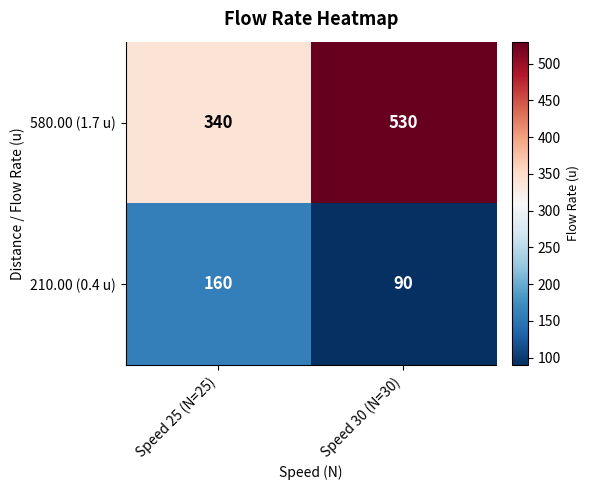

What is the difference between the highest and lowest values at Speed 25 (N=25)?

180